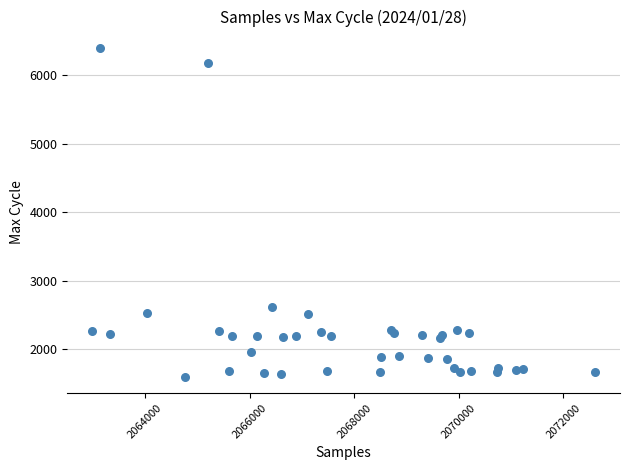

What Y value in the scatter plot is closest to 3997?

2613